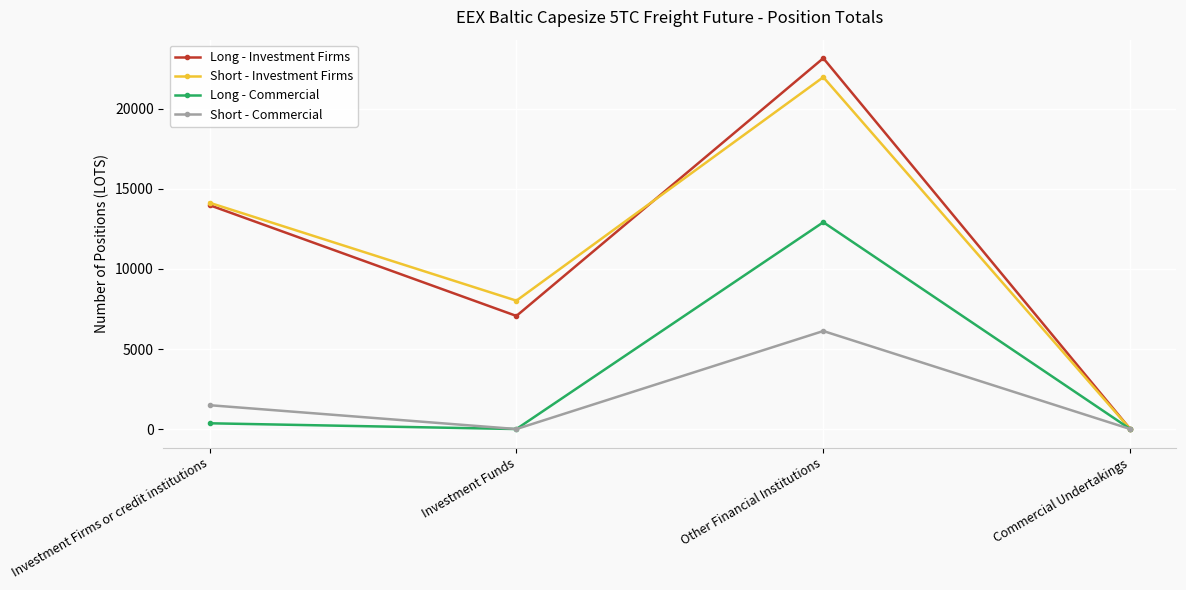

How many lines are shown in the chart?

4